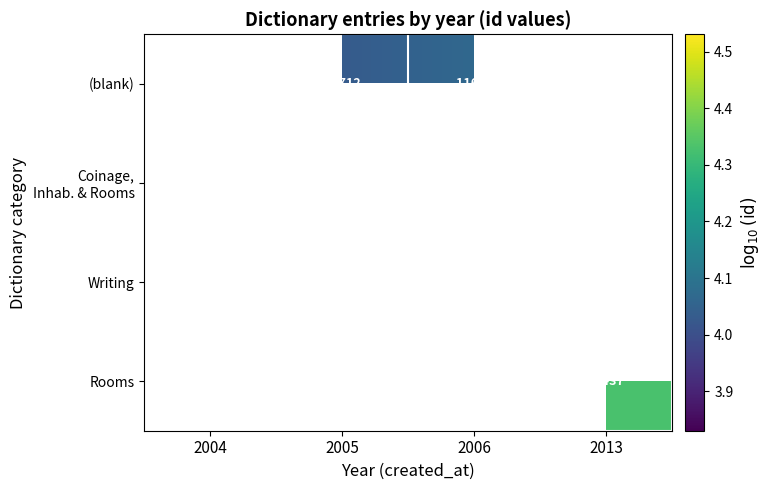

At 2013, list the series in order from largest to smallest.

(blank), Coinage, Inhab. & Rooms, Writing, Rooms